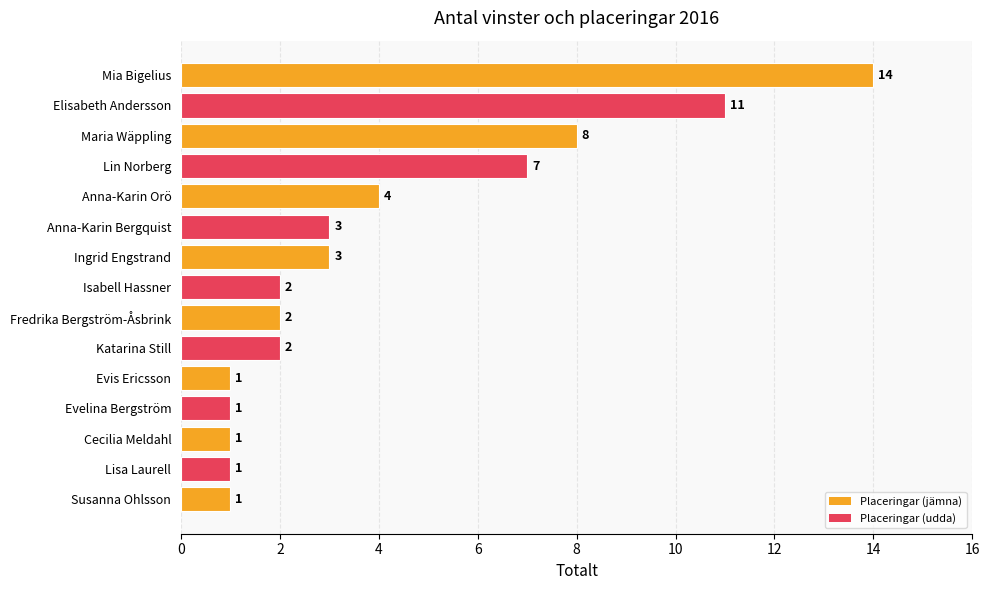

How many series are shown in this chart?

1